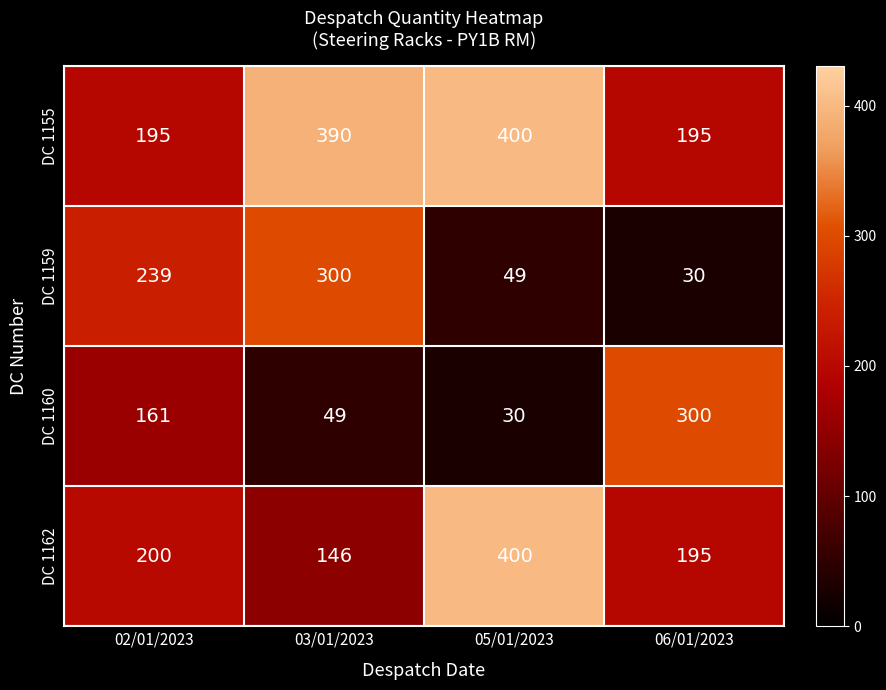

At which category is the sum across all series the highest?

03/01/2023